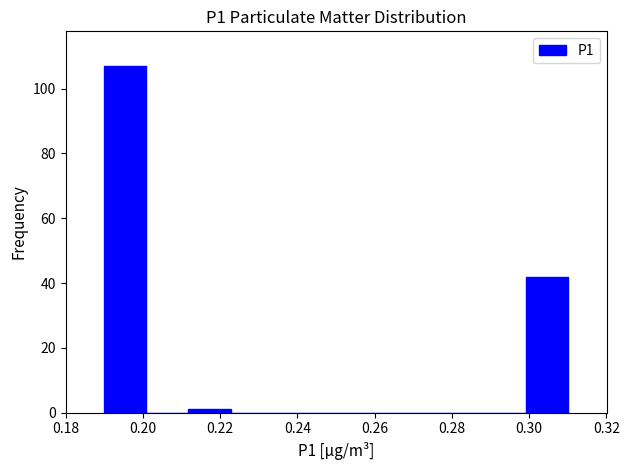

Reading left to right, transcribe this chart: for each bar, give the range it covers on the x-axis and its height. Neither the bar edges nor the heights are printed on the chart, so give them approximately, as read against the axes.

0.190 to 0.200: 108
0.200 to 0.212: 0
0.212 to 0.222: under 2
0.222 to 0.234: 0
0.234 to 0.244: 0
0.244 to 0.256: 0
0.256 to 0.266: 0
0.266 to 0.278: 0
0.278 to 0.288: 0
0.288 to 0.300: 0
0.300 to 0.310: 42